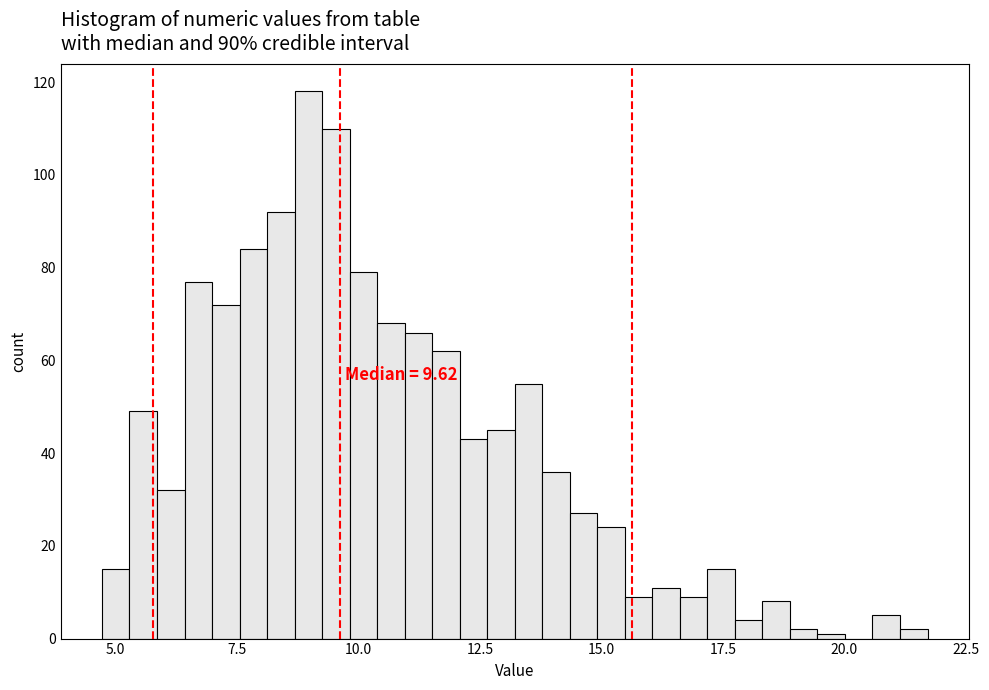

Around what value on the x-axis is the tallest bar? Give the approximate position of its centre, as read against the axis.

9.0